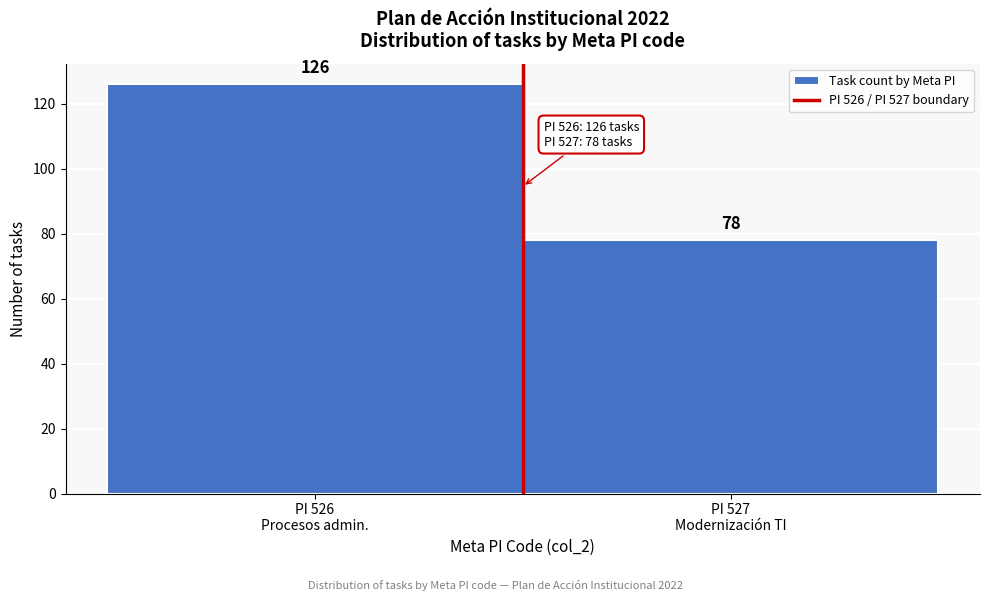

Reading left to right, list all the values displayed in this chart.

126	78